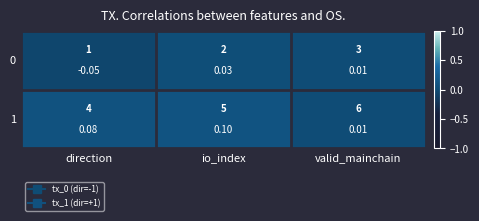

What is the lowest value of the 0 series?

-0.1